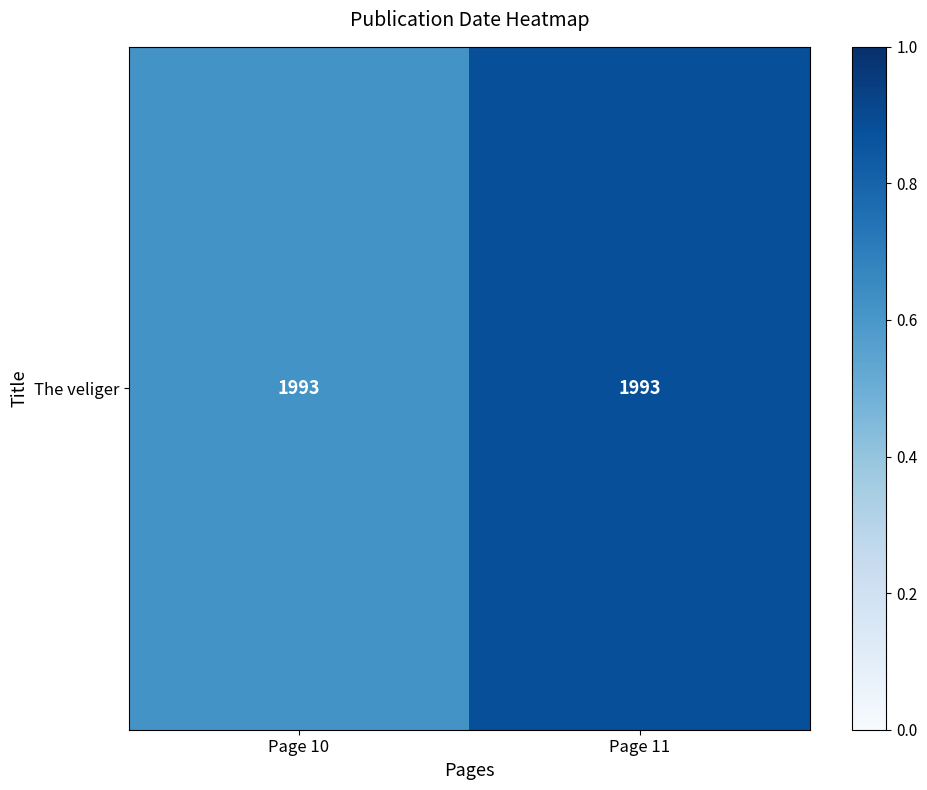

Read the value at Page 11.

0.9